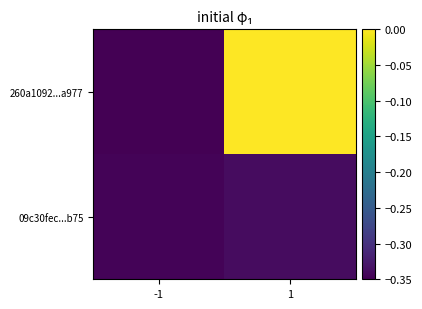

What is the difference between the highest and lowest values at 1?

0.3